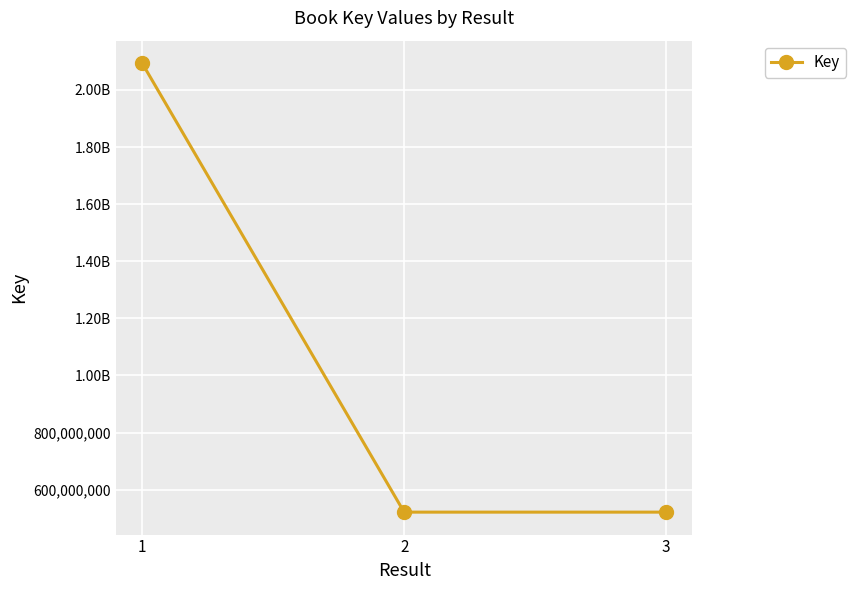

Does the chart display data point markers on the line(s)?

Yes